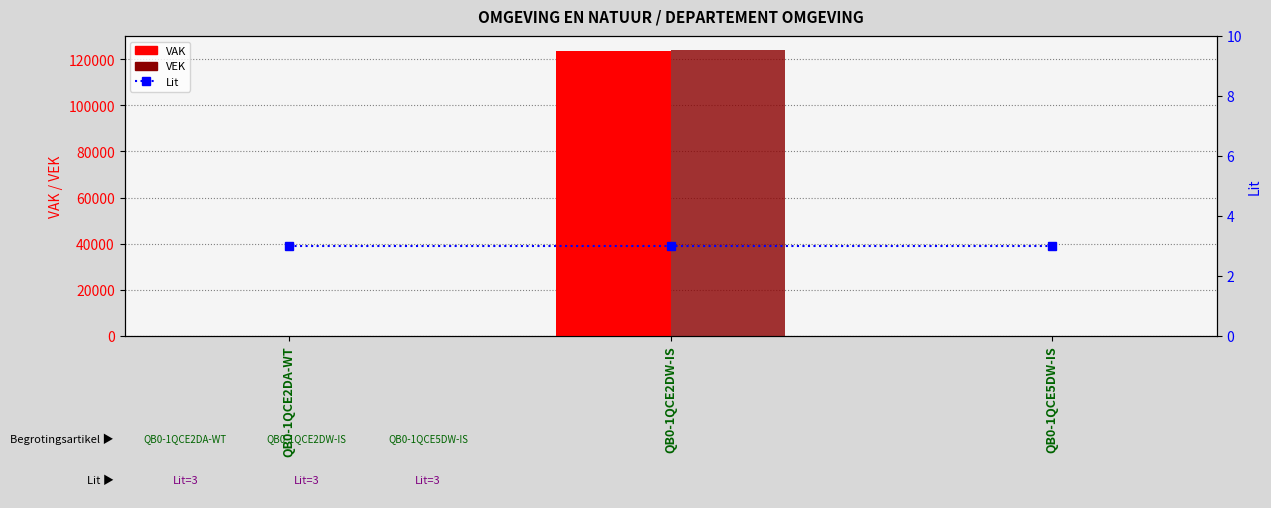

What is the difference between the maximum and minimum values in the VEK series?

123878